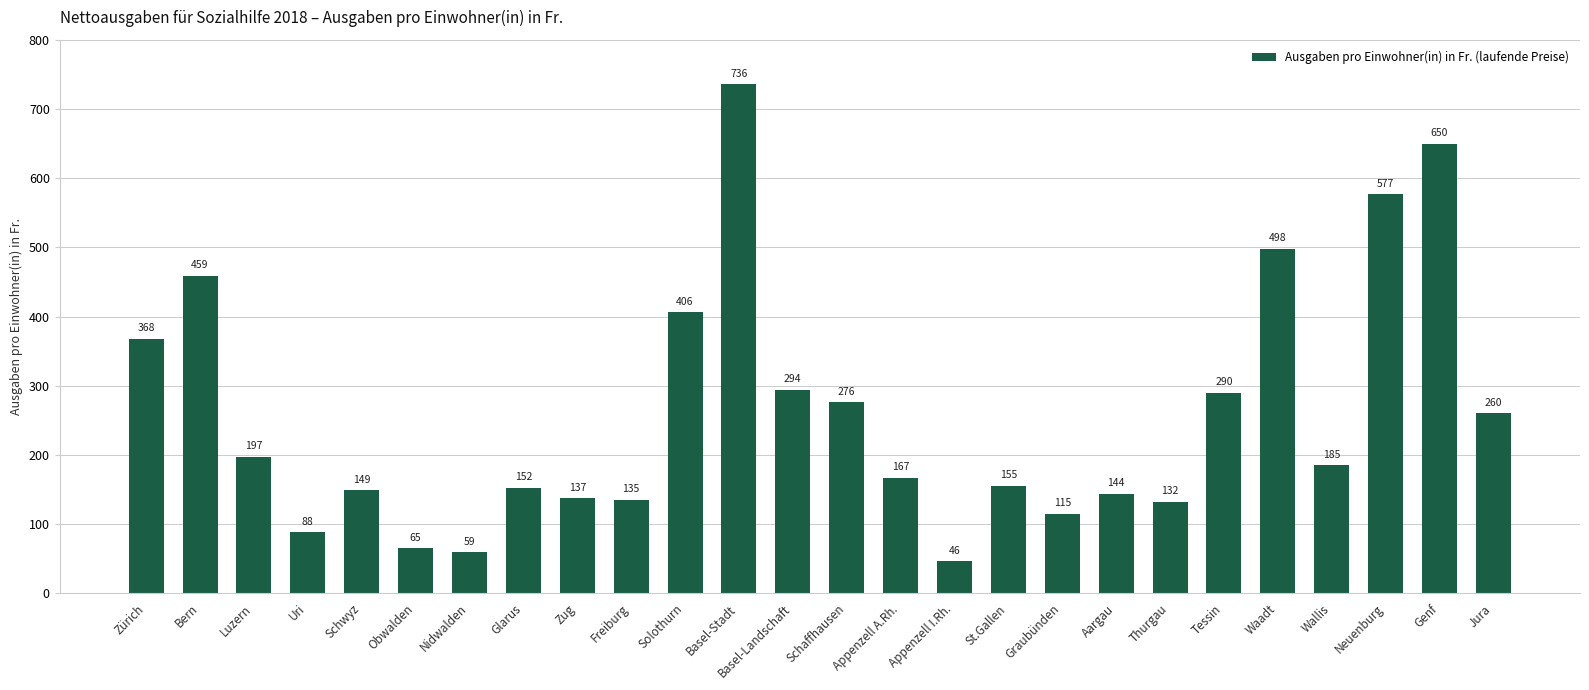

What is the ratio of the value at Nidwalden to the value at Appenzell I.Rh.?

1.3